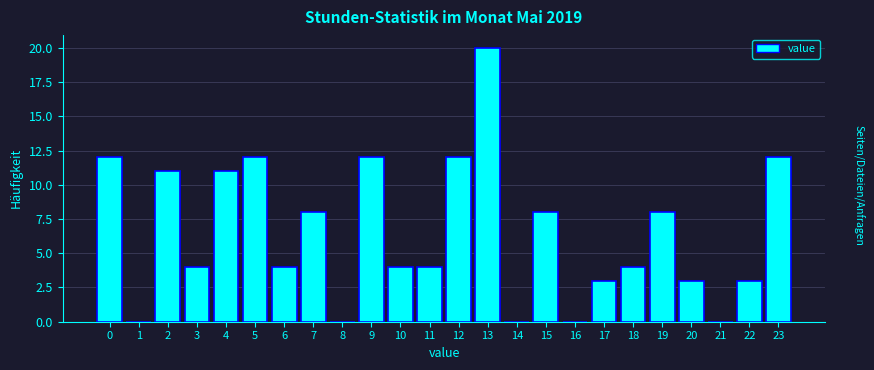

Reading left to right, transcribe all the data shown in this chart.

0=12	1=0	2=11	3=4	4=11	5=12	6=4	7=8	8=0	9=12	10=4	11=4	12=12	13=20	14=0	15=8	16=0	17=3	18=4	19=8	20=3	21=0	22=3	23=12